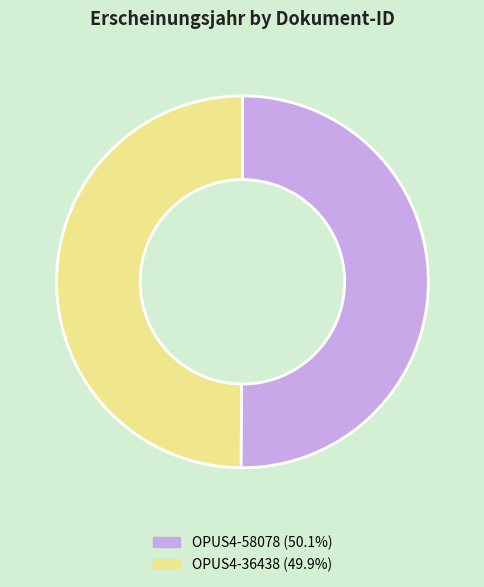

Do OPUS4-36438 and OPUS4-58078 together represent more than half of the pie?

Yes